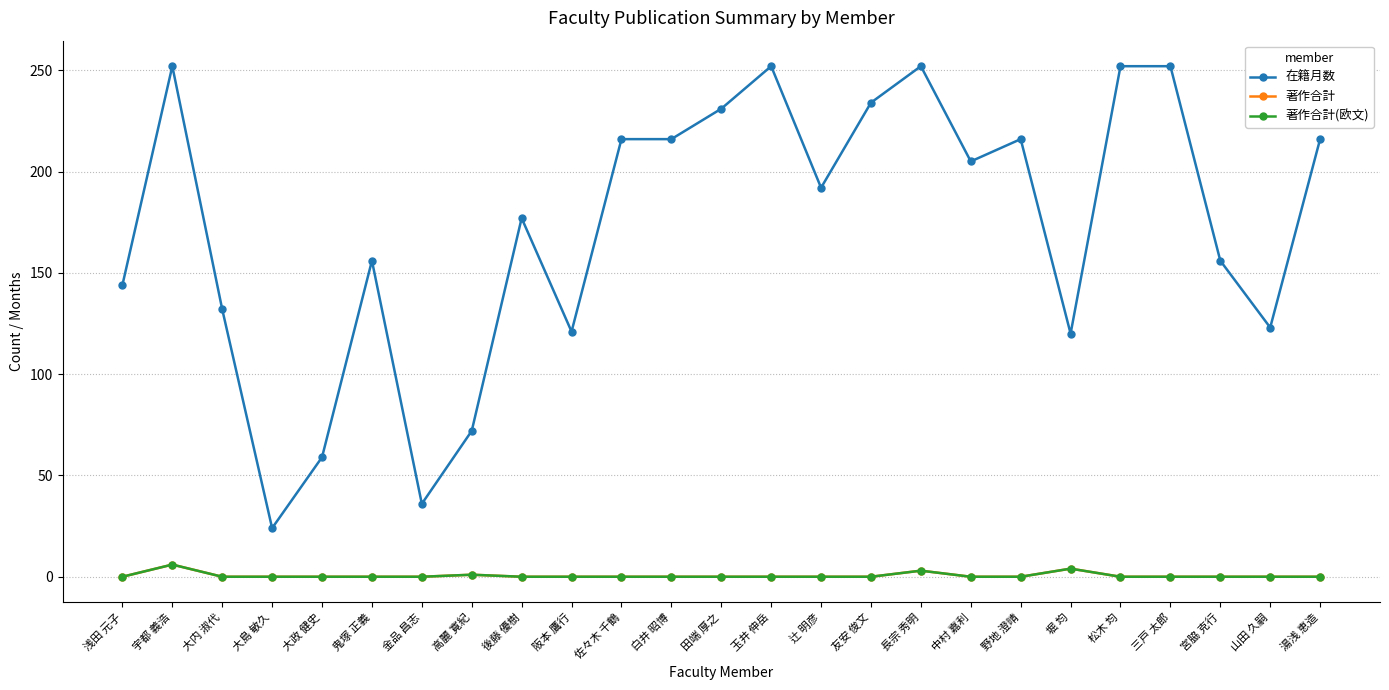

Rank the series by their maximum value, from highest to lowest.

在籍月数, 著作合計, 著作合計(欧文)